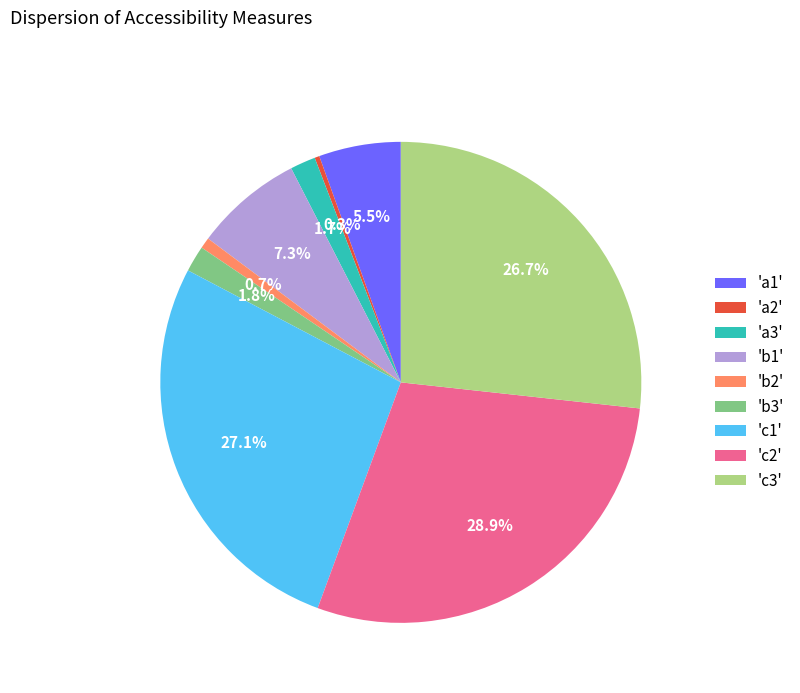

How many slices are in this pie chart?

9